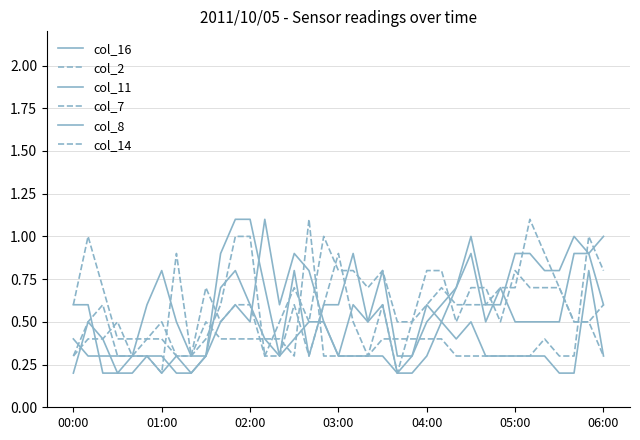

Is this an area chart (filled region under the line)?

No